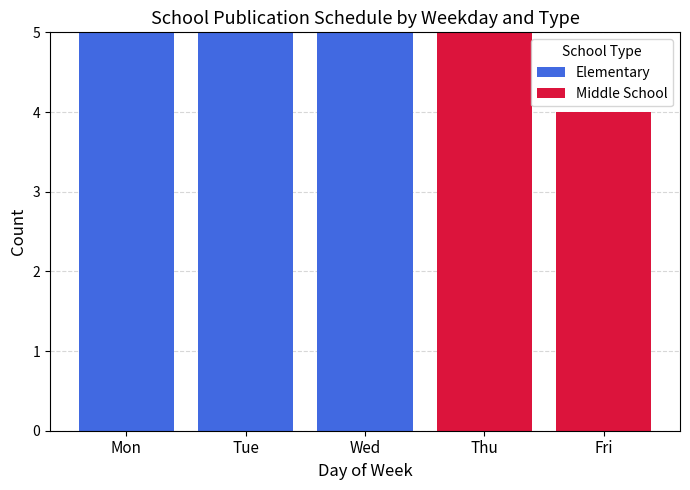

What is the total value across all series at Mon?

5